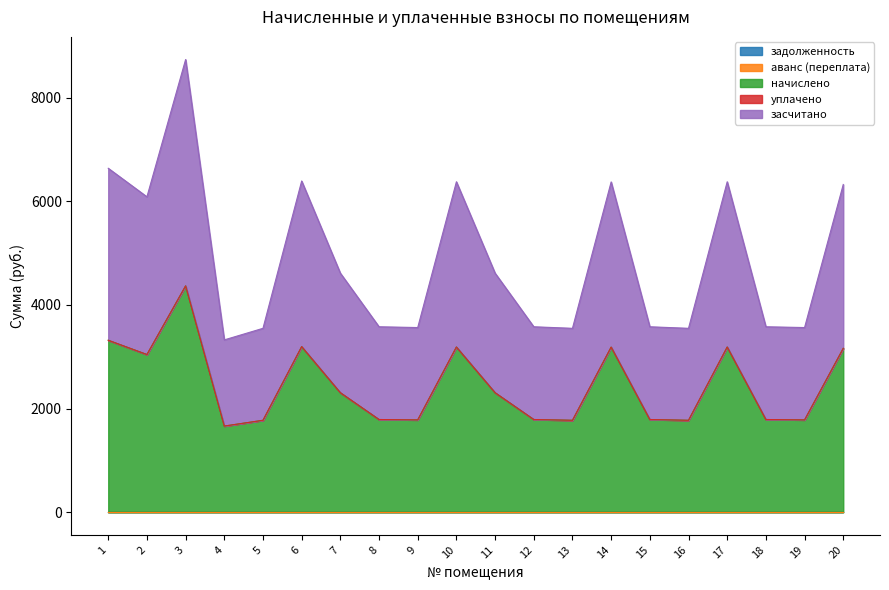

List the series in order of their peak value, highest first.

начислено, засчитано, задолженность, аванс (переплата), уплачено